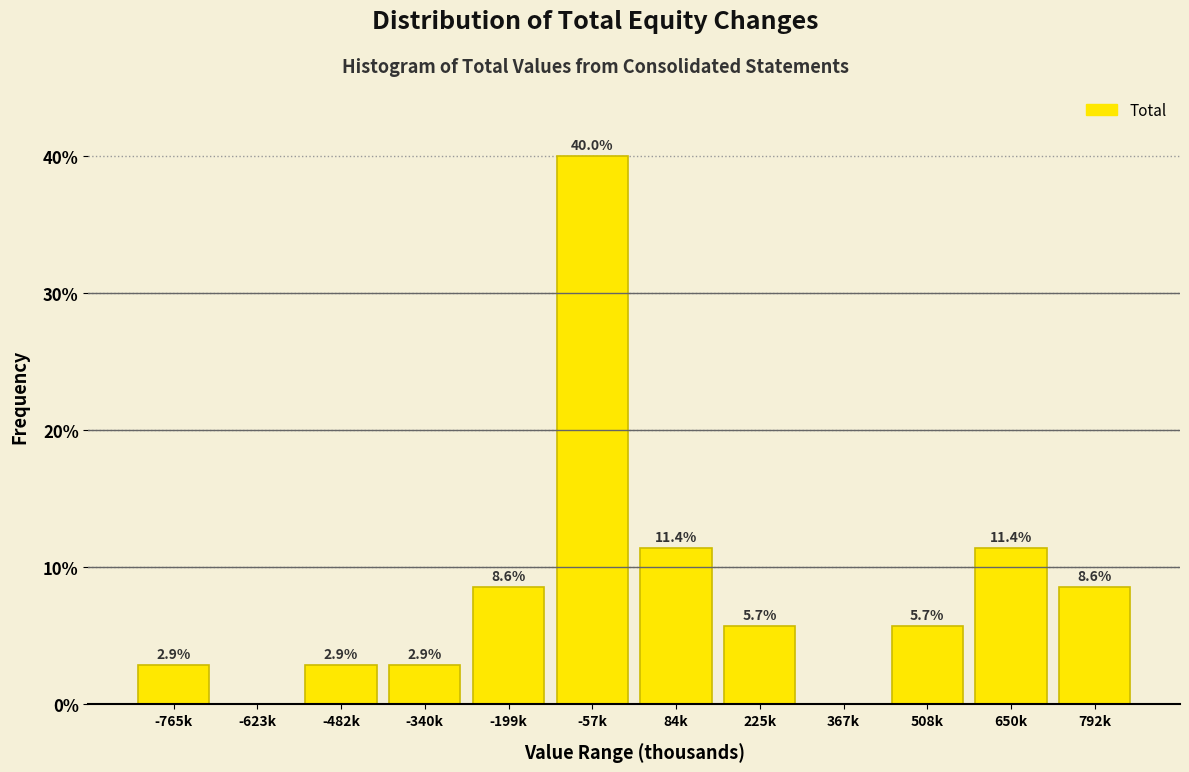

Reading left to right, transcribe all the data shown in this chart.

-765k=2.9	-623k=0.0	-482k=2.9	-340k=2.9	-199k=8.6	-57k=40.0	84k=11.4	225k=5.7	367k=0.0	508k=5.7	650k=11.4	792k=8.6